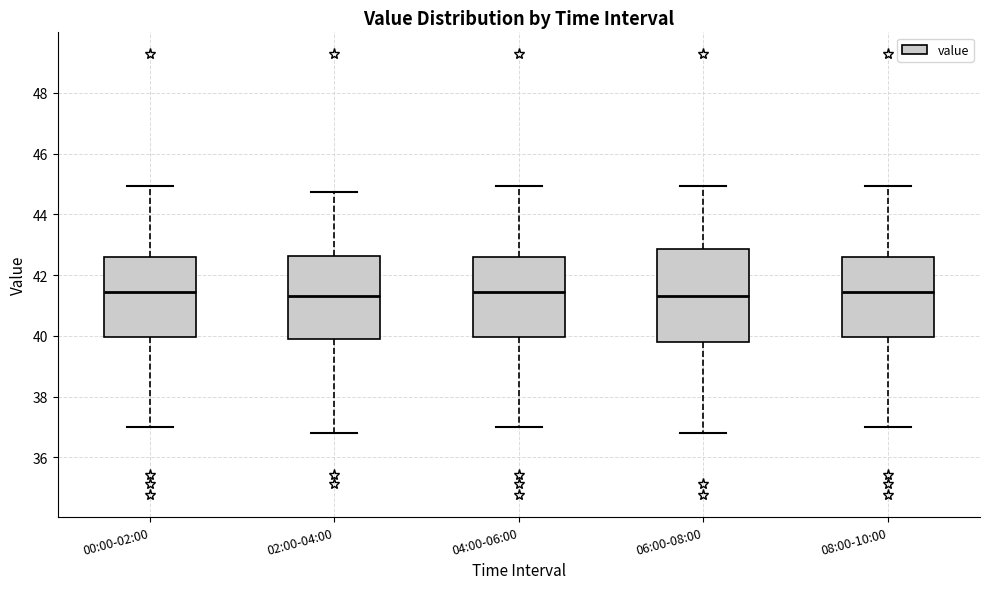

Reading left to right, read every box against the y-axis: the position of its median line, the range the box covers, and the ends of its whiskers. The values are not printed on the chart, so give them approximately, as read against the axis.

00:00-02:00: median 41.4, box 40.0 to 42.6, whiskers 37.0 to 45.0
02:00-04:00: median 41.4, box 39.8 to 42.6, whiskers 36.8 to 44.8
04:00-06:00: median 41.4, box 40.0 to 42.6, whiskers 37.0 to 45.0
06:00-08:00: median 41.4, box 39.8 to 42.8, whiskers 36.8 to 45.0
08:00-10:00: median 41.4, box 40.0 to 42.6, whiskers 37.0 to 45.0